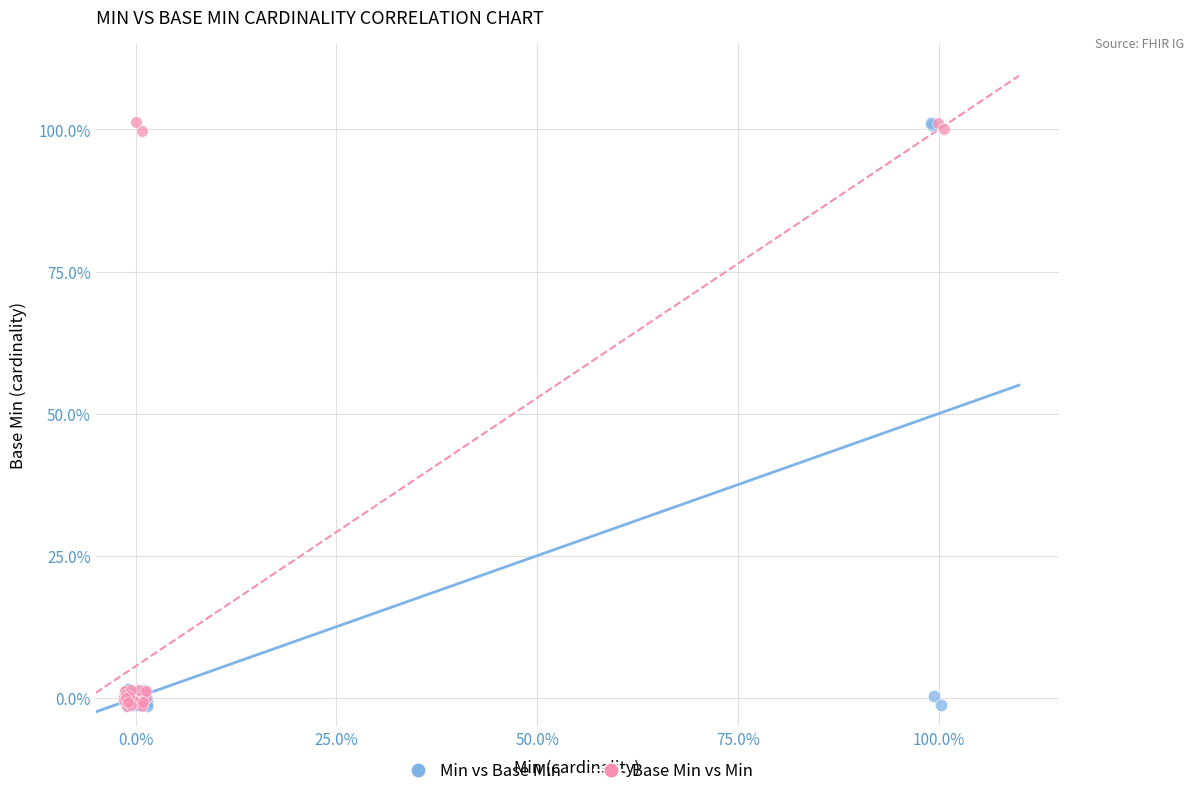

What are all the series names shown in the legend?

Min vs Base Min, Base Min vs Min